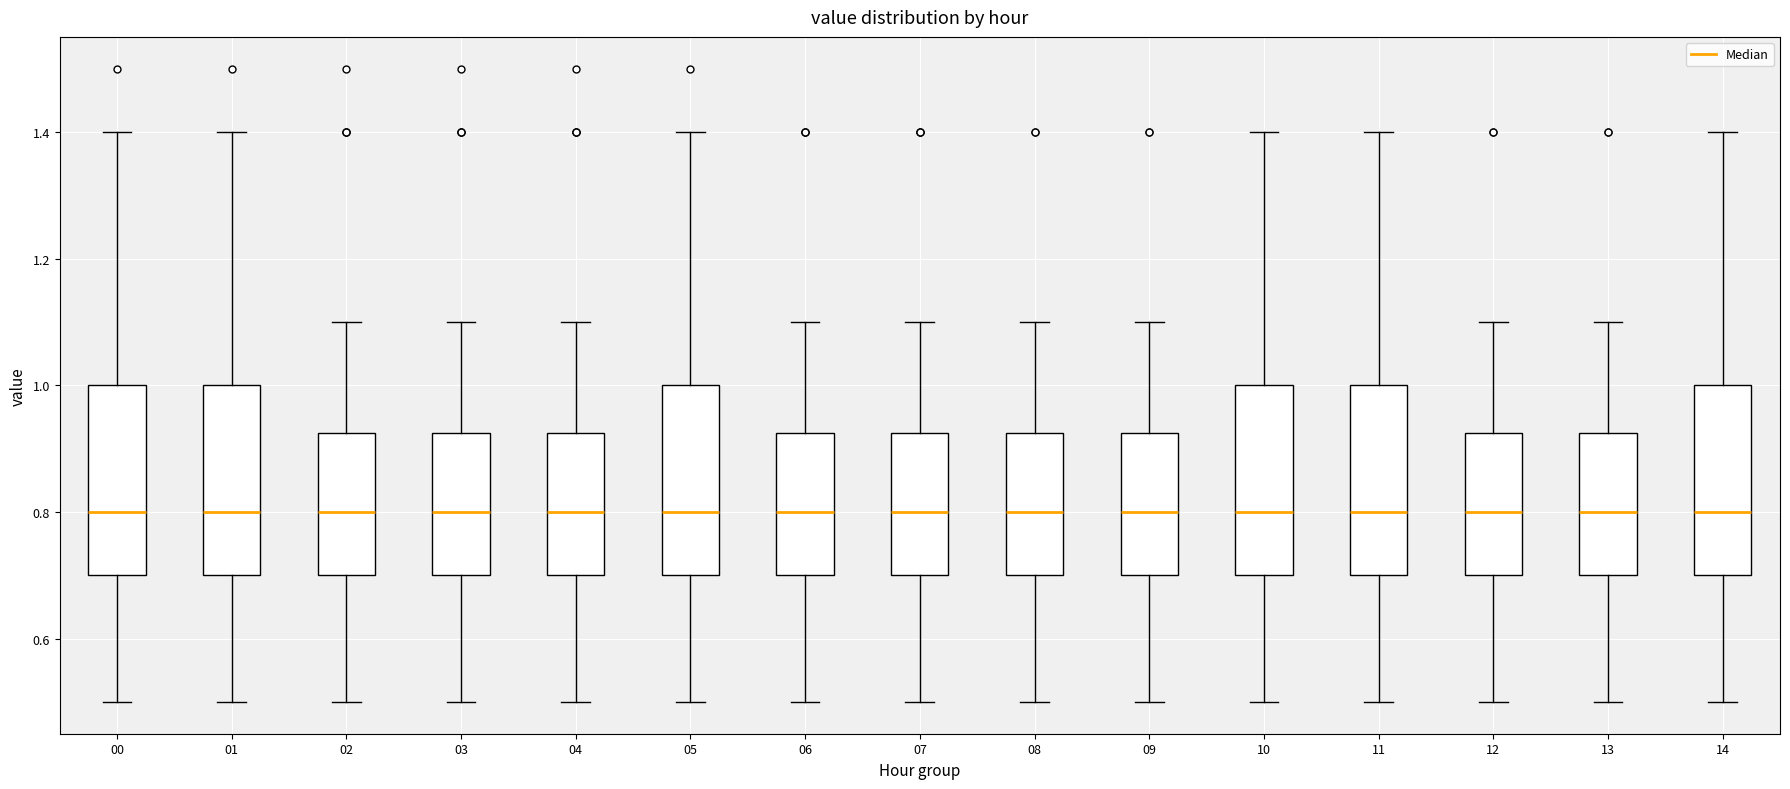

Reading left to right, transcribe this box plot: for each box, give where its median line is, the range the box spans, and where its two whiskers end, as read against the y-axis. The values are not printed on the chart, so give them approximately, as read against the axis.

00: median 0.80, box 0.70 to 1.00, whiskers 0.50 to 1.40
01: median 0.80, box 0.70 to 1.00, whiskers 0.50 to 1.40
02: median 0.80, box 0.70 to 0.92, whiskers 0.50 to 1.10
03: median 0.80, box 0.70 to 0.92, whiskers 0.50 to 1.10
04: median 0.80, box 0.70 to 0.92, whiskers 0.50 to 1.10
05: median 0.80, box 0.70 to 1.00, whiskers 0.50 to 1.40
06: median 0.80, box 0.70 to 0.92, whiskers 0.50 to 1.10
07: median 0.80, box 0.70 to 0.92, whiskers 0.50 to 1.10
08: median 0.80, box 0.70 to 0.92, whiskers 0.50 to 1.10
09: median 0.80, box 0.70 to 0.92, whiskers 0.50 to 1.10
10: median 0.80, box 0.70 to 1.00, whiskers 0.50 to 1.40
11: median 0.80, box 0.70 to 1.00, whiskers 0.50 to 1.40
12: median 0.80, box 0.70 to 0.92, whiskers 0.50 to 1.10
13: median 0.80, box 0.70 to 0.92, whiskers 0.50 to 1.10
14: median 0.80, box 0.70 to 1.00, whiskers 0.50 to 1.40